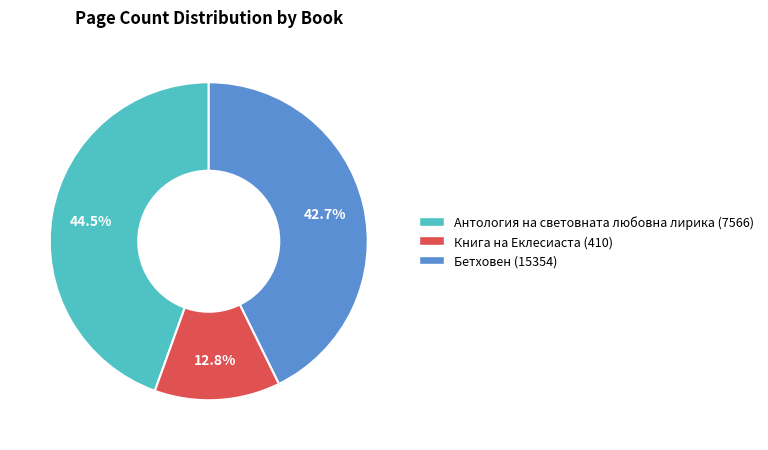

Approximately how many times larger is the value at Бетховен (15354) compared to Книга на Еклесиаста (410)?

3.3